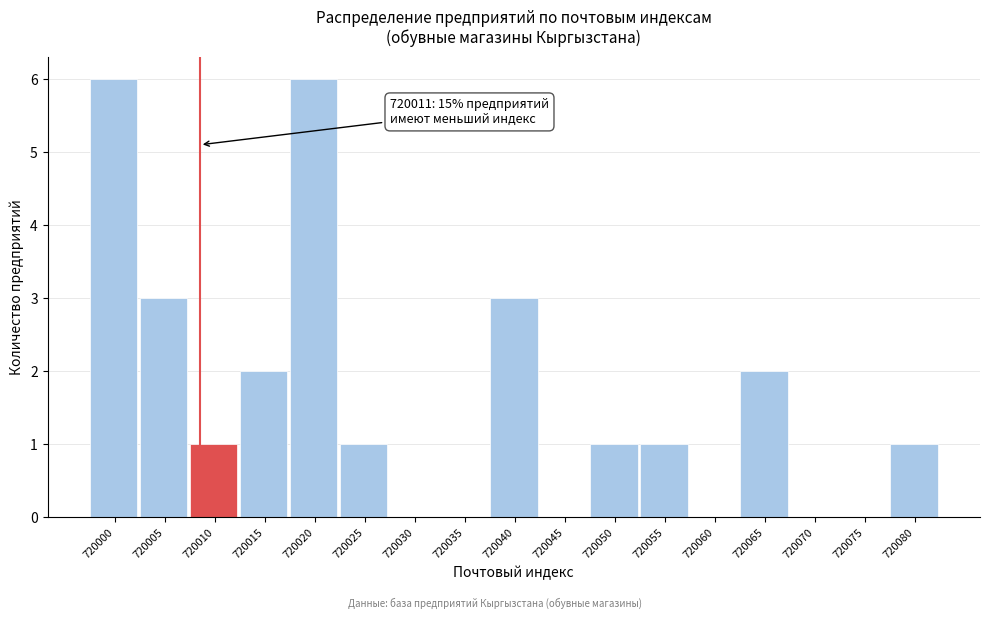

Reading right to left, what are all the values shown in this chart?

720080=1	720075=0	720070=0	720065=2	720060=0	720055=1	720050=1	720045=0	720040=3	720035=0	720030=0	720025=1	720020=6	720015=2	720010=1	720005=3	720000=6